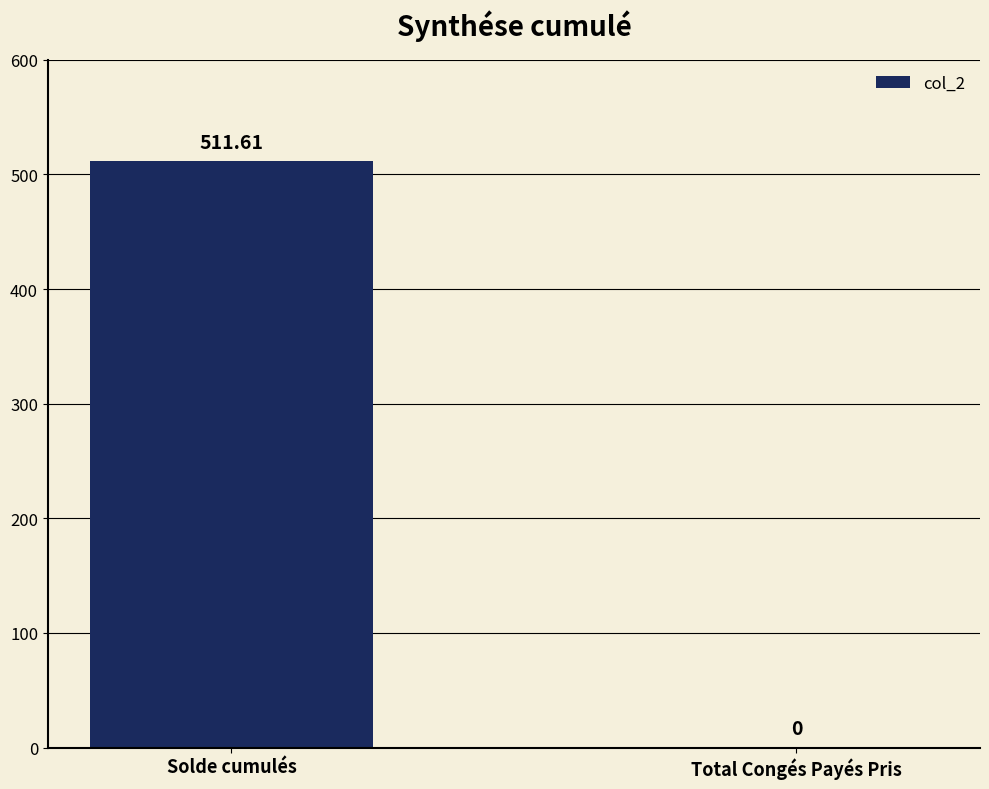

Which has a higher value, Solde cumulés or Total Congés Payés Pris?

Solde cumulés